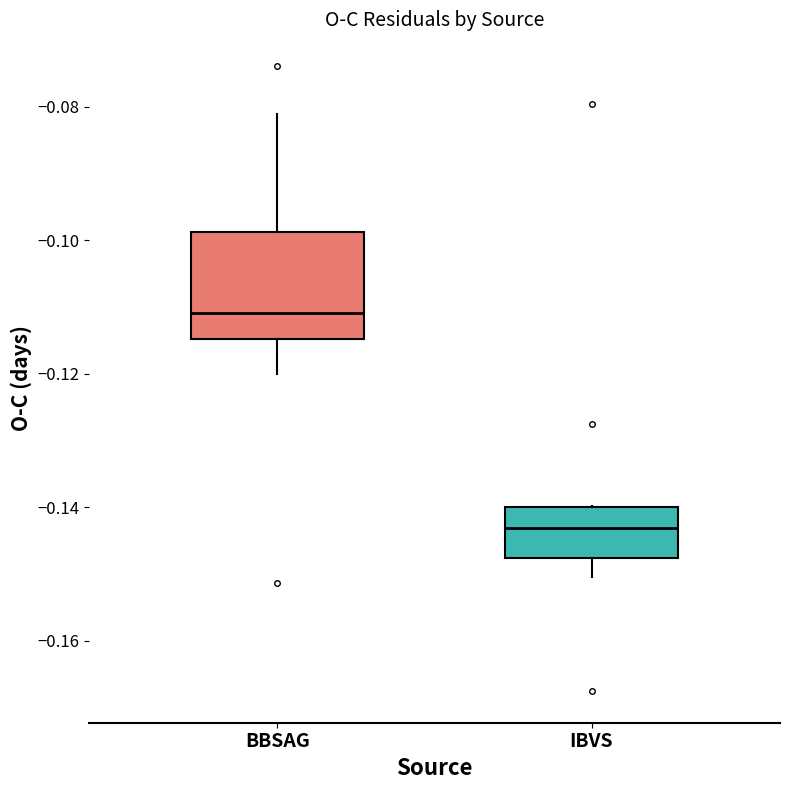

Which box is the tallest, from its lower edge to its upper edge?

BBSAG